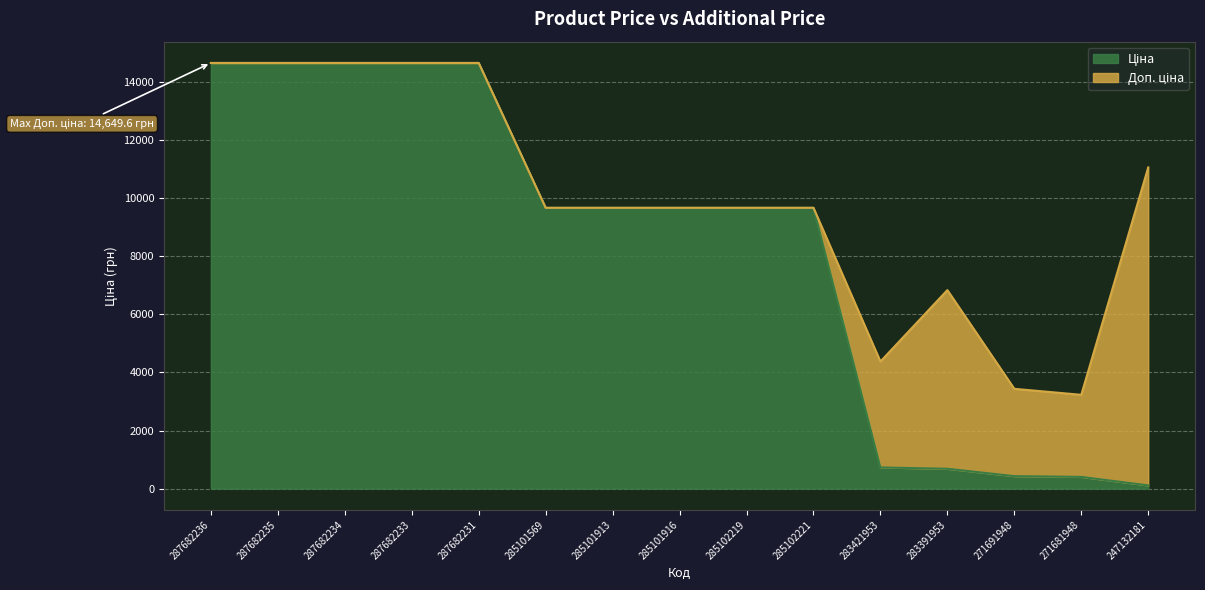

True or false: Ціна has more than 1 interior local peaks.

False